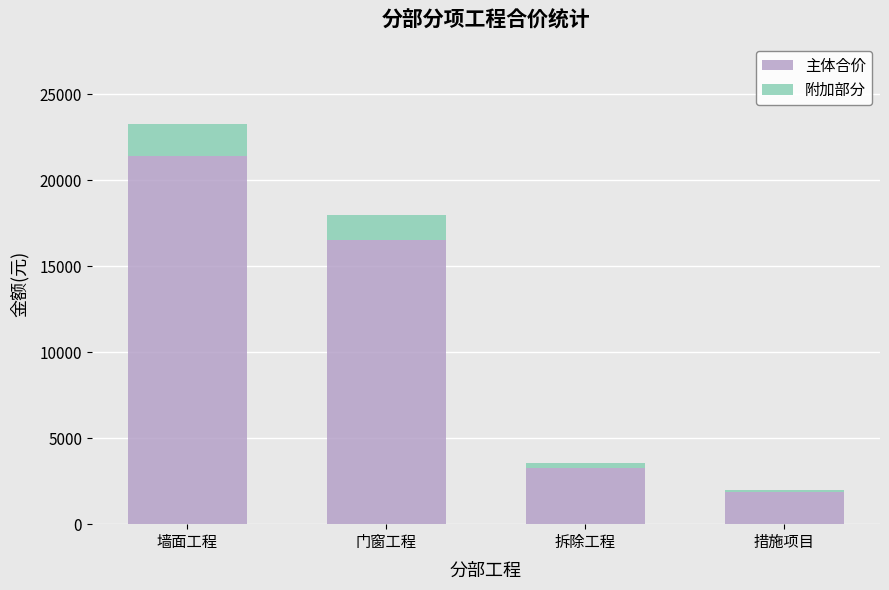

At which category is the sum across all series the highest?

墙面工程